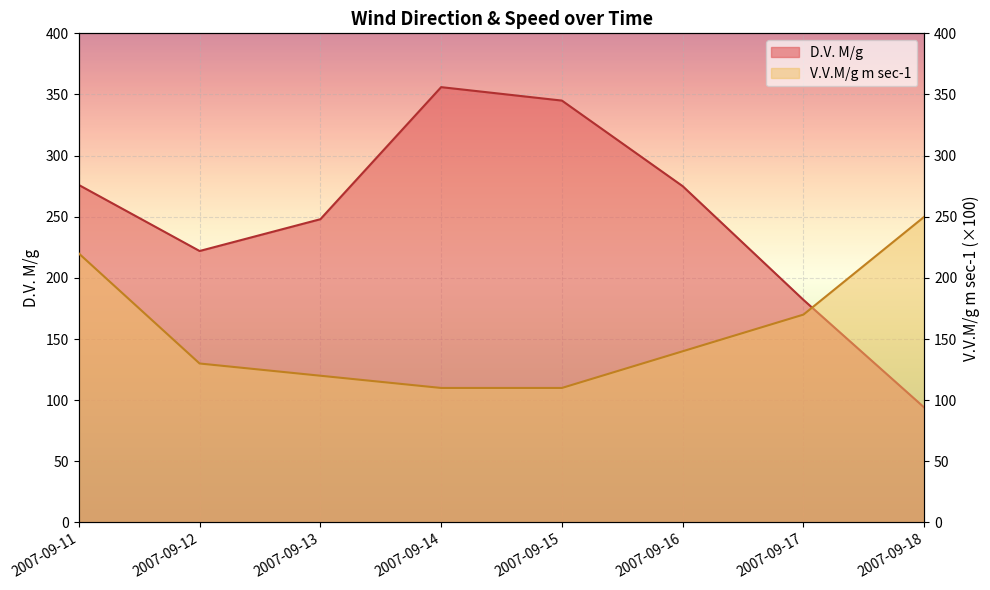

At 2007-09-18, list the series in order from smallest to largest.

D.V. M/g, V.V.M/g m sec-1